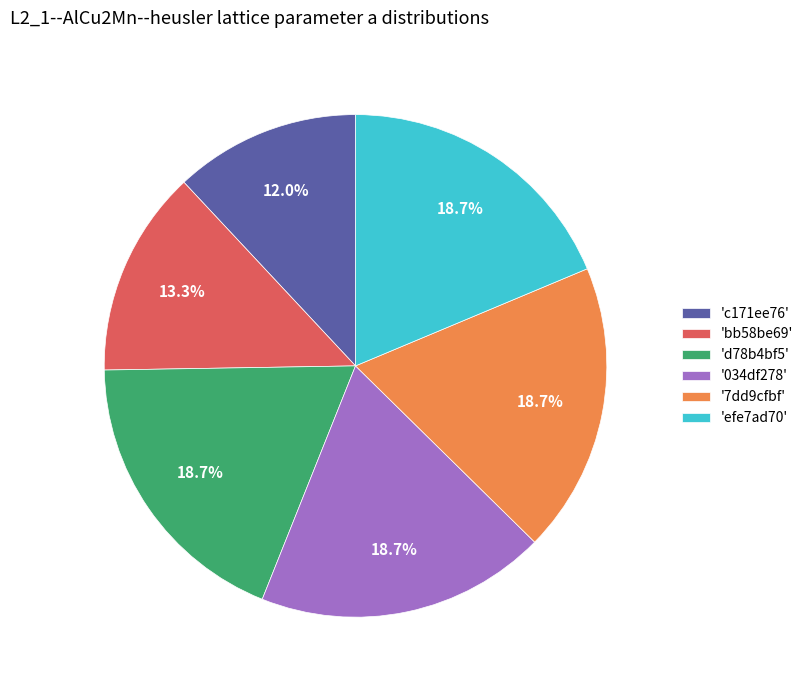

Is there a majority slice in this chart?

No